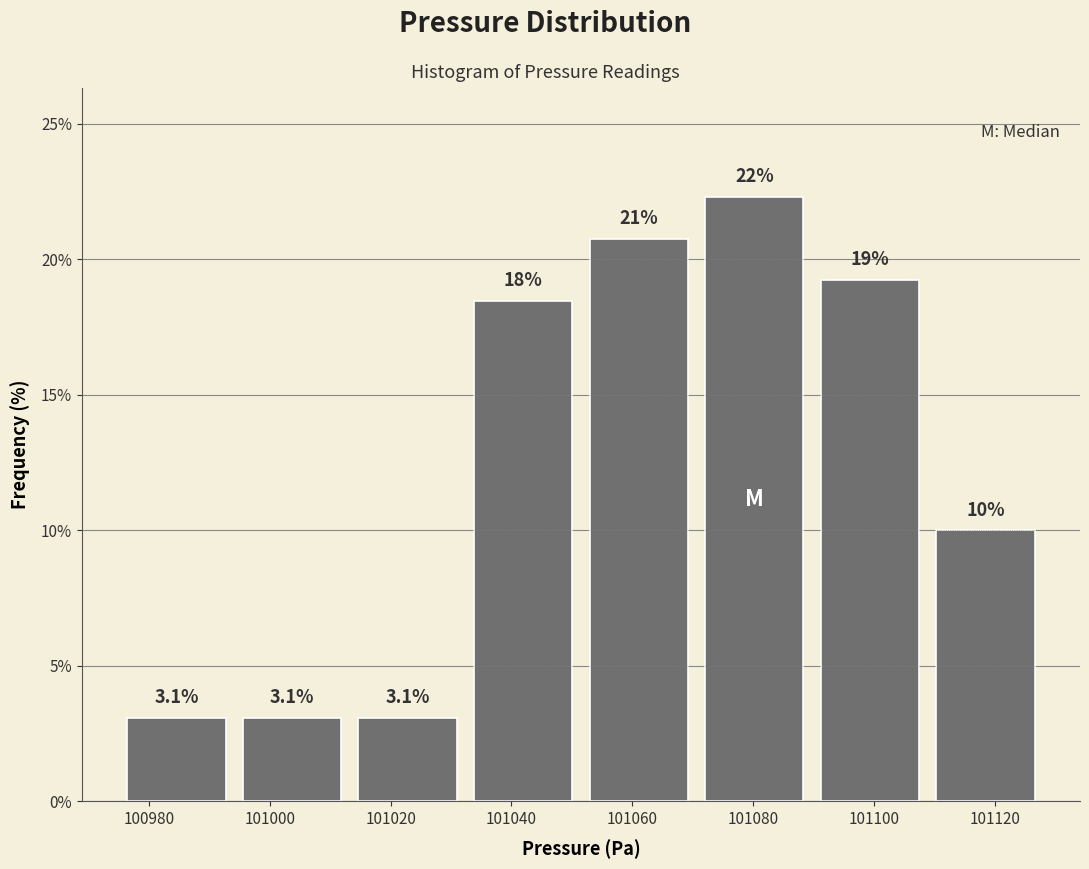

Over which range of the x-axis is the bar tallest?

101070 to 101090